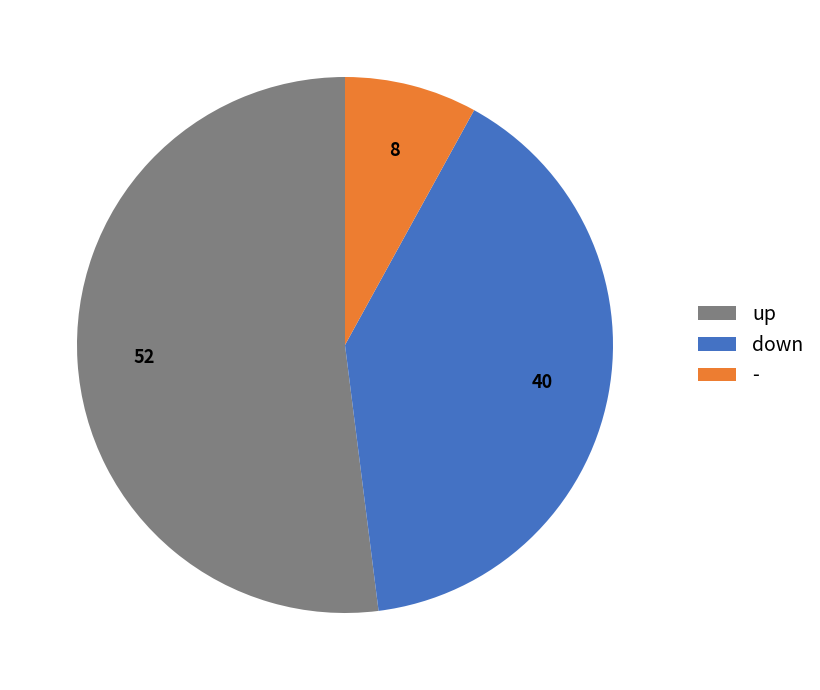

Is the sum of down and - greater than half?

No